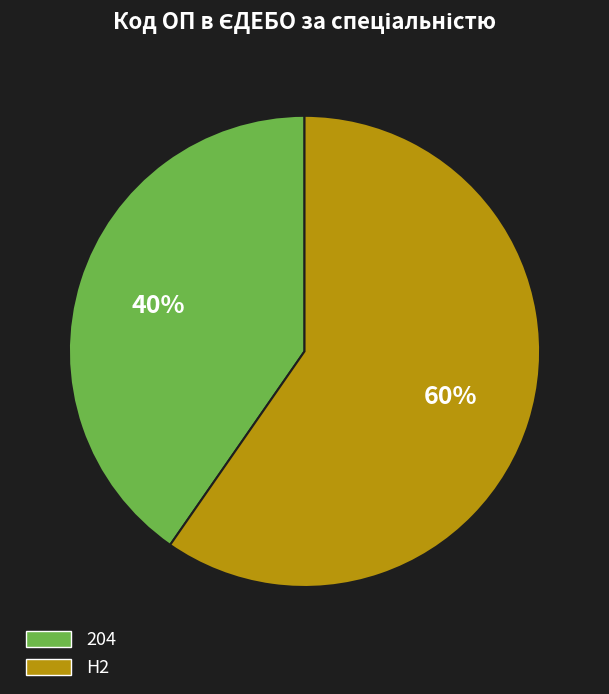

Rank the categories by value from highest to lowest.

H2, 204